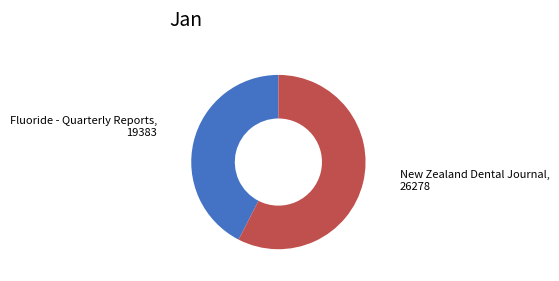

Does any single category account for the majority?

Yes